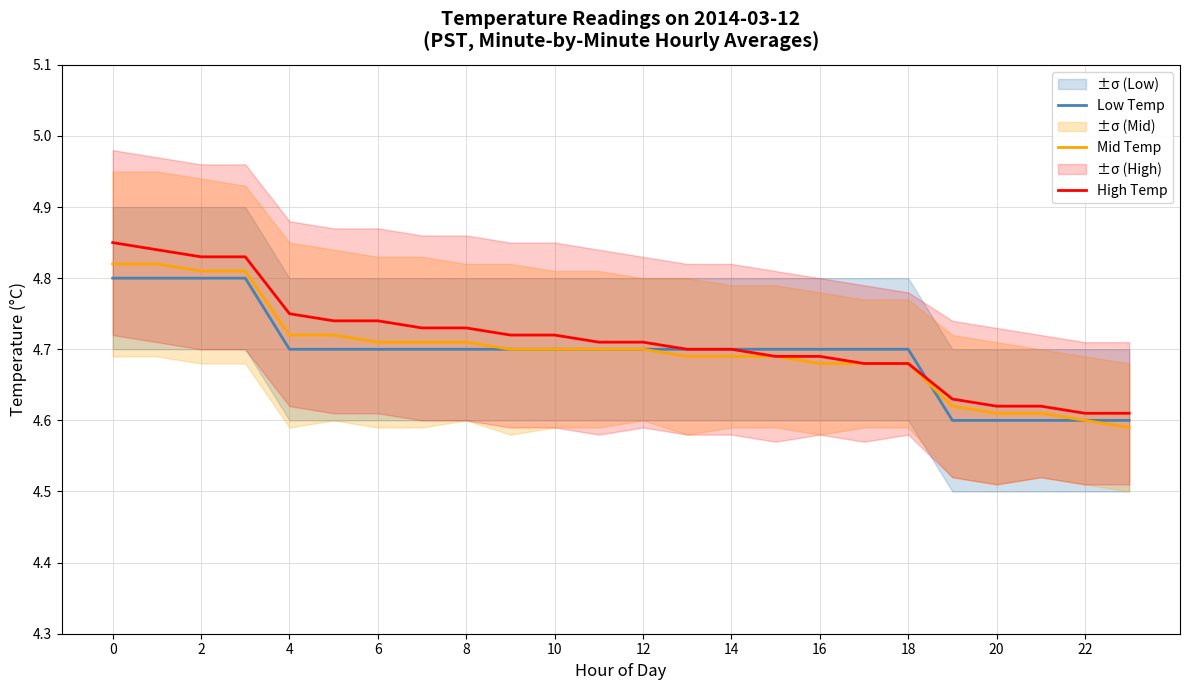

Reading right to left, list all the values displayed in this chart.

Low Temp: 4.6	4.6	4.6	4.6	4.6	4.7	4.7	4.7	4.7	4.7	4.7	4.7	4.7	4.7	4.7	4.7	4.7	4.7	4.7	4.7	4.8	4.8	4.8	4.8
Mid Temp: 4.6	4.6	4.6	4.6	4.6	4.7	4.7	4.7	4.7	4.7	4.7	4.7	4.7	4.7	4.7	4.7	4.7	4.7	4.7	4.7	4.8	4.8	4.8	4.8
High Temp: 4.6	4.6	4.6	4.6	4.6	4.7	4.7	4.7	4.7	4.7	4.7	4.7	4.7	4.7	4.7	4.7	4.7	4.7	4.7	4.8	4.8	4.8	4.8	4.8